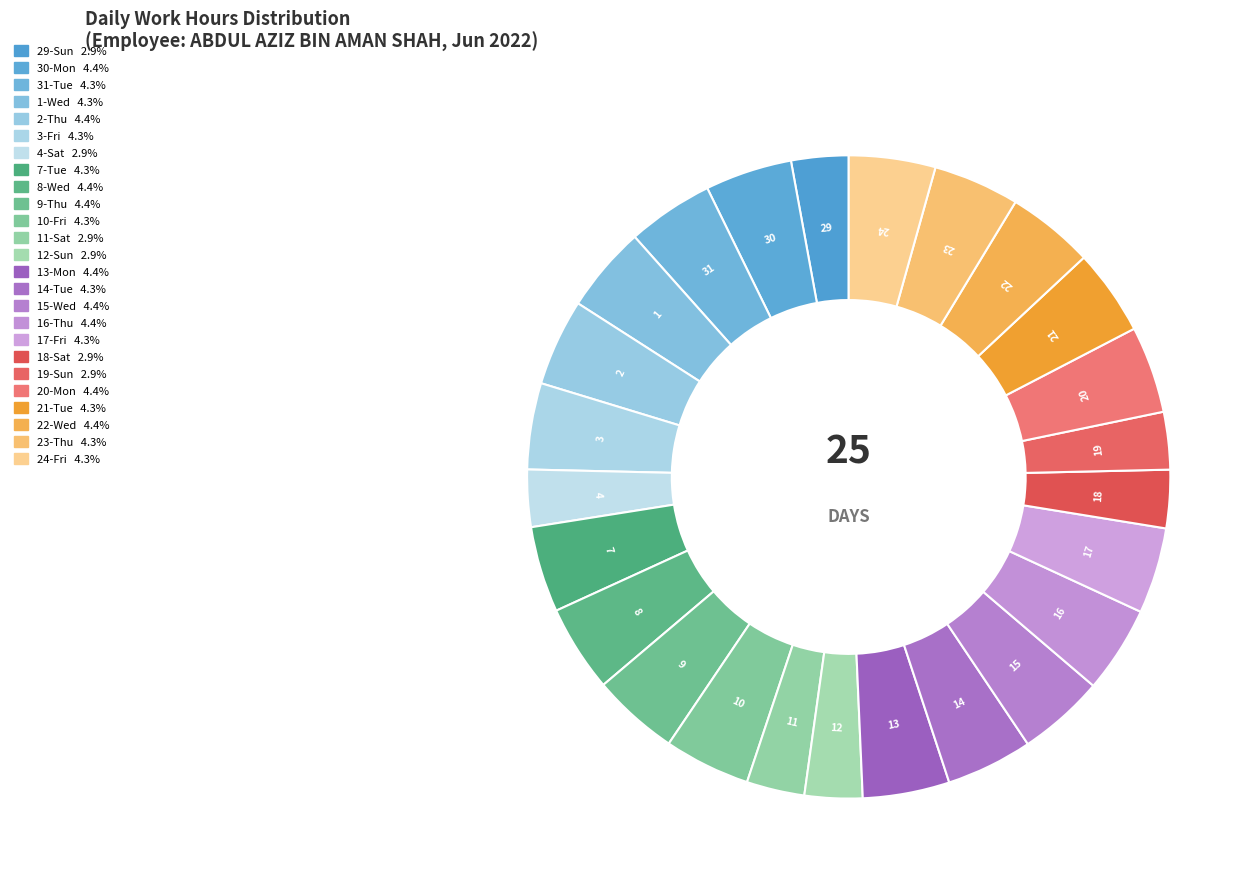

Which slice is the smallest?

4-Sat